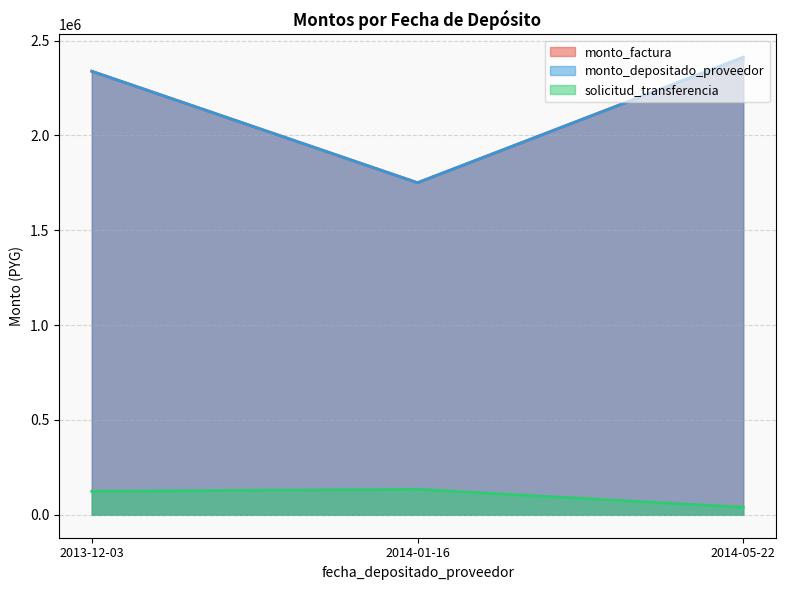

Reading right to left, extract all data points from this chart.

monto_factura: 2014-05-22=2411500	2014-01-16=1750500	2013-12-03=2338000
monto_depositado_proveedor: 2014-05-22=2411500	2014-01-16=1750500	2013-12-03=2338000
solicitud_transferencia: 2014-05-22=39875	2014-01-16=134438	2013-12-03=123856